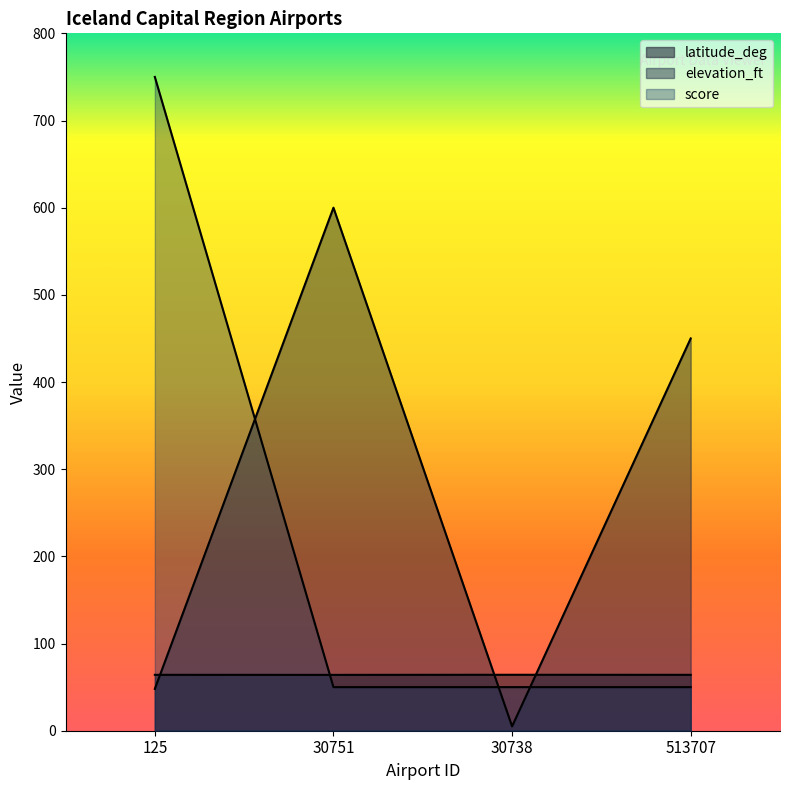

Reading left to right, what are all the values shown in this chart?

latitude_deg: 64.1	64.1	64.2	64.1
elevation_ft: 48.0	600.0	5.0	450.0
score: 750.0	50.0	50.0	50.0